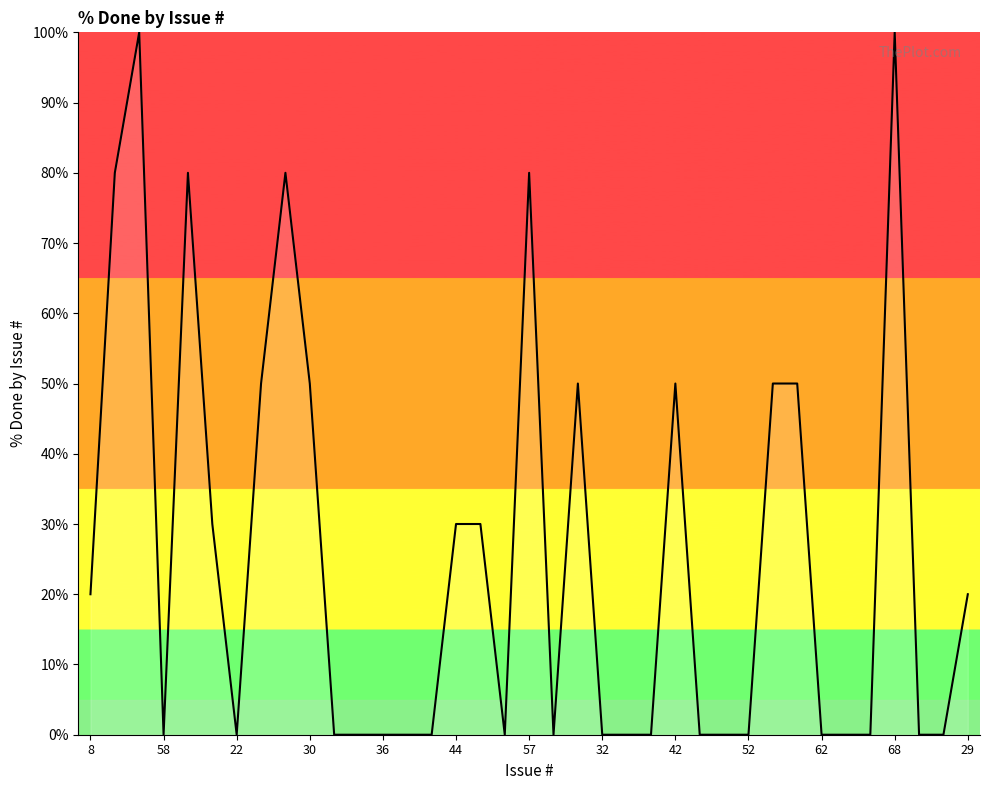

Is it true that the value at 22 is 0?

True